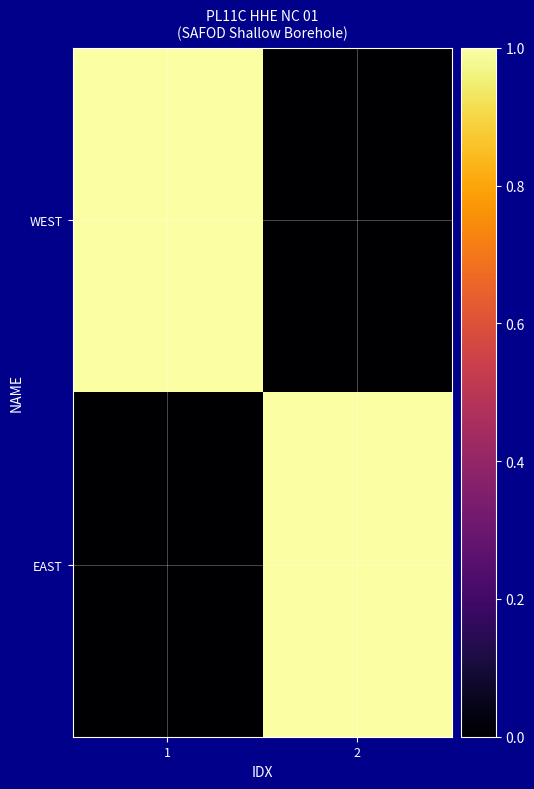

Rank the series at 2 from lowest to highest value.

WEST, EAST